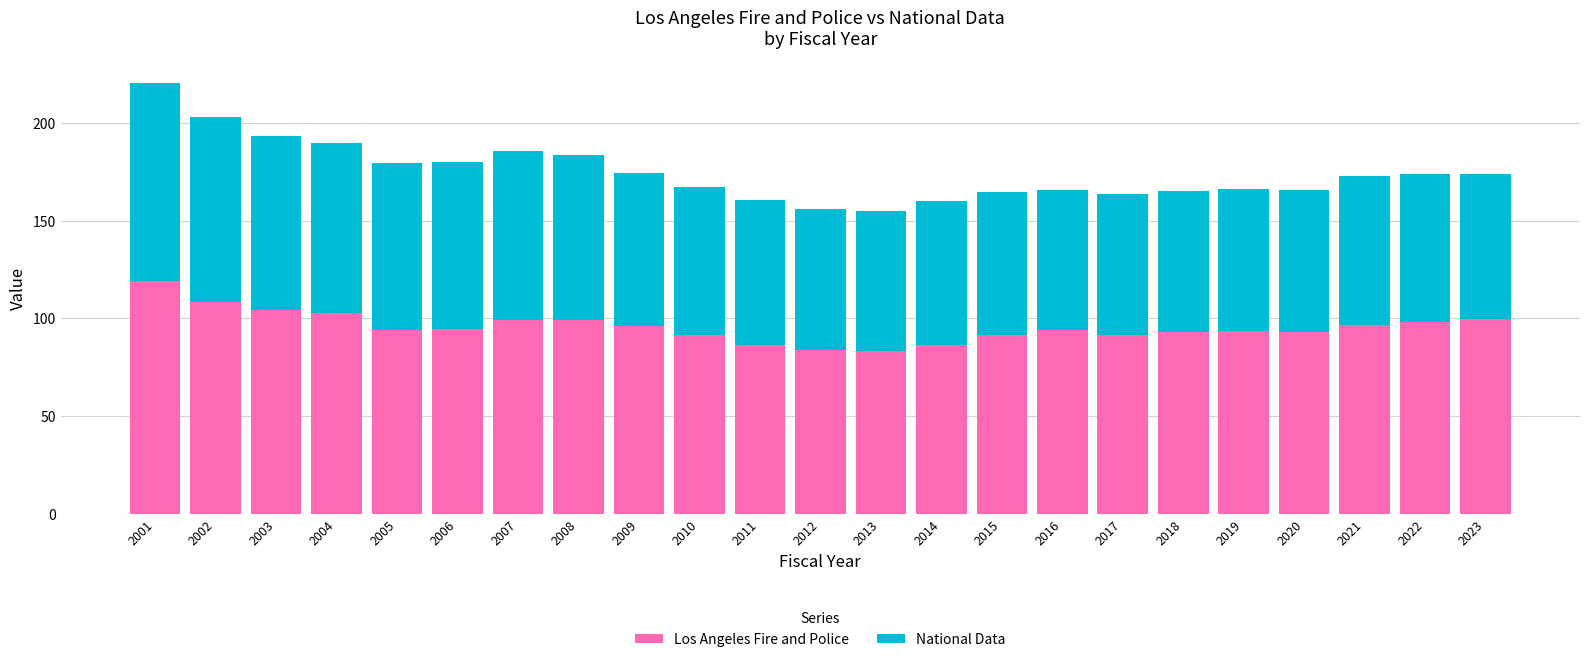

Is it true that Los Angeles Fire and Police equals 142.1 at 2019?

False